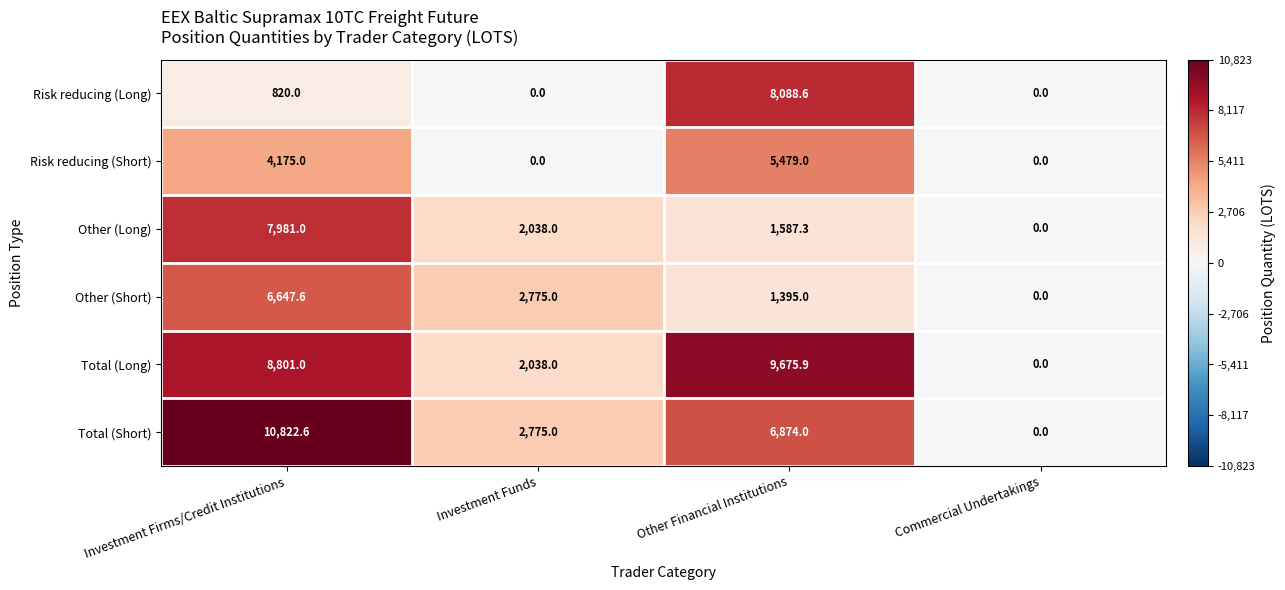

Is it true that Other (Short) equals 8677.8 at Investment Firms/Credit Institutions?

False